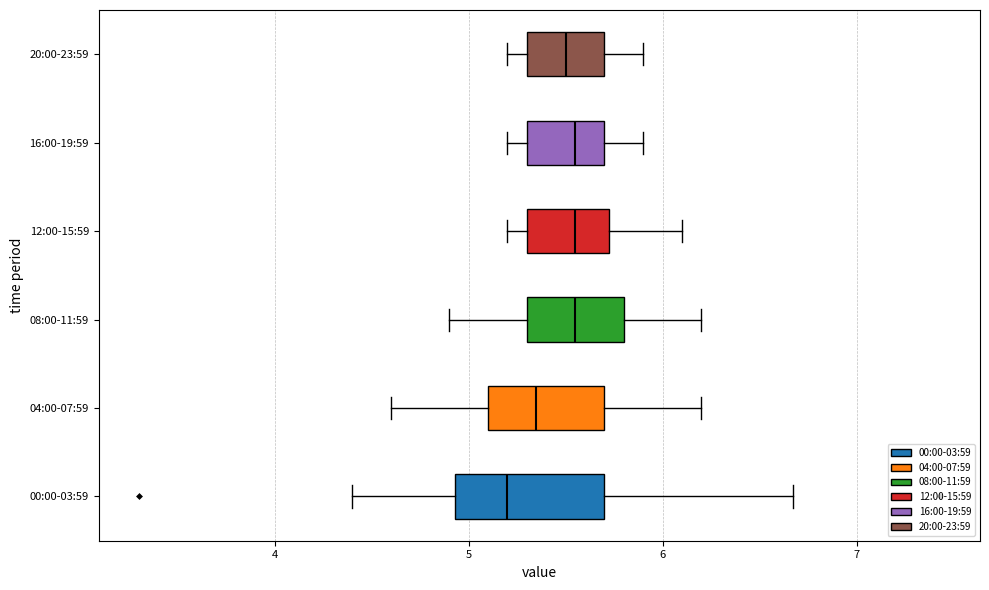

Reading bottom to top, read every box against the x-axis: the position of its median line, the range the box covers, and the ends of its whiskers. The values are not printed on the chart, so give them approximately, as read against the axis.

00:00-03:59: median 5.2, box 4.9 to 5.7, whiskers 4.4 to 6.7
04:00-07:59: median 5.4, box 5.1 to 5.7, whiskers 4.6 to 6.2
08:00-11:59: median 5.6, box 5.3 to 5.8, whiskers 4.9 to 6.2
12:00-15:59: median 5.6, box 5.3 to 5.7, whiskers 5.2 to 6.1
16:00-19:59: median 5.6, box 5.3 to 5.7, whiskers 5.2 to 5.9
20:00-23:59: median 5.5, box 5.3 to 5.7, whiskers 5.2 to 5.9